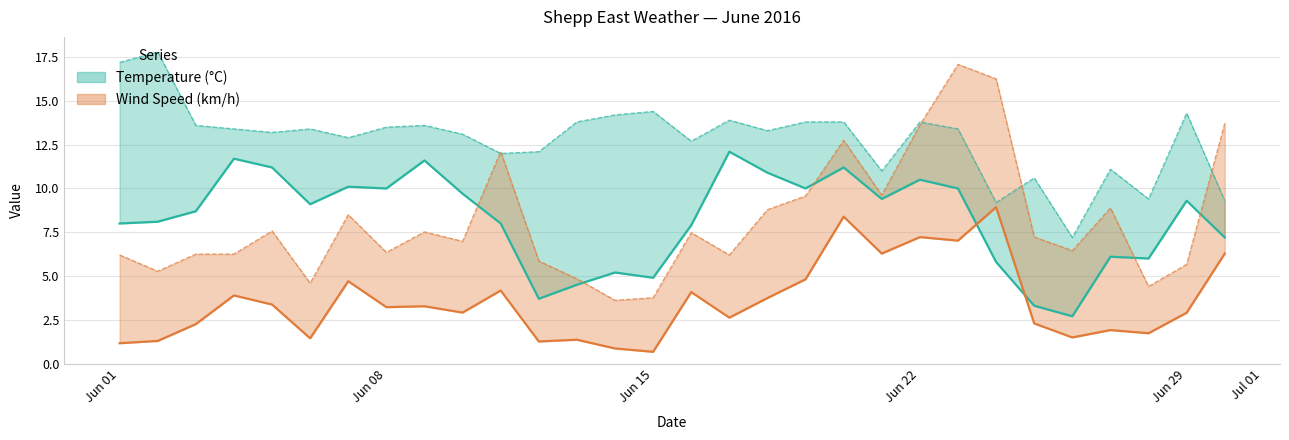

What is the average value of the Avg Wind Speed (km/h) series?

3.5